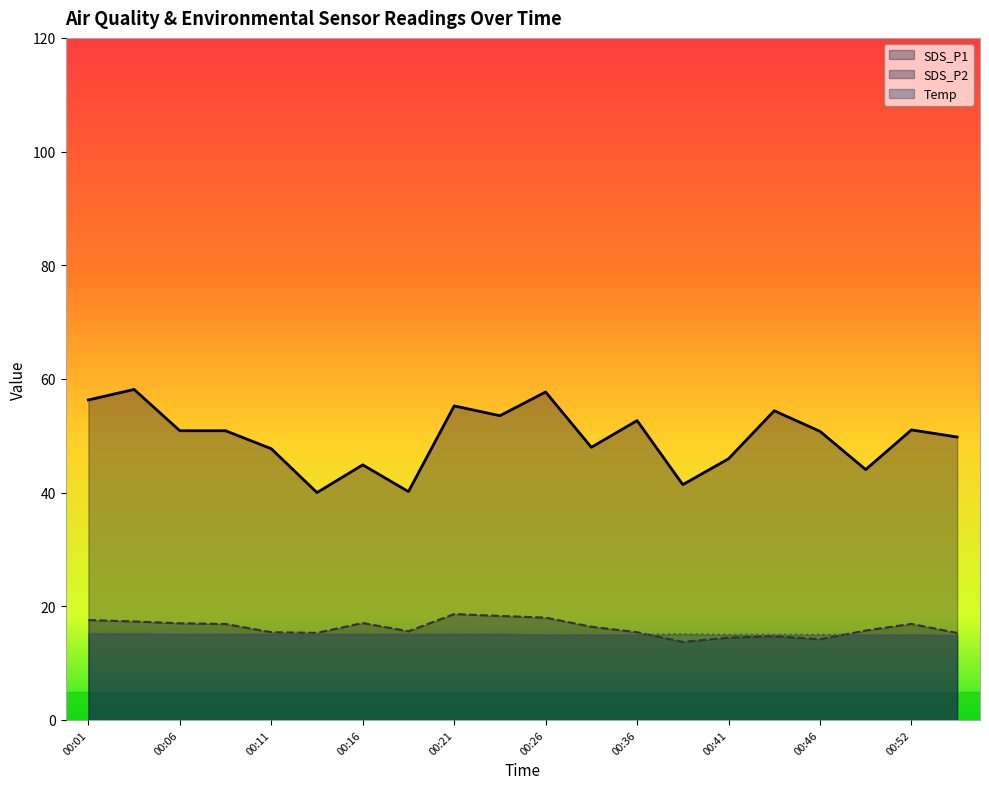

Where does the SDS_P1 series first go above 50?

00:01